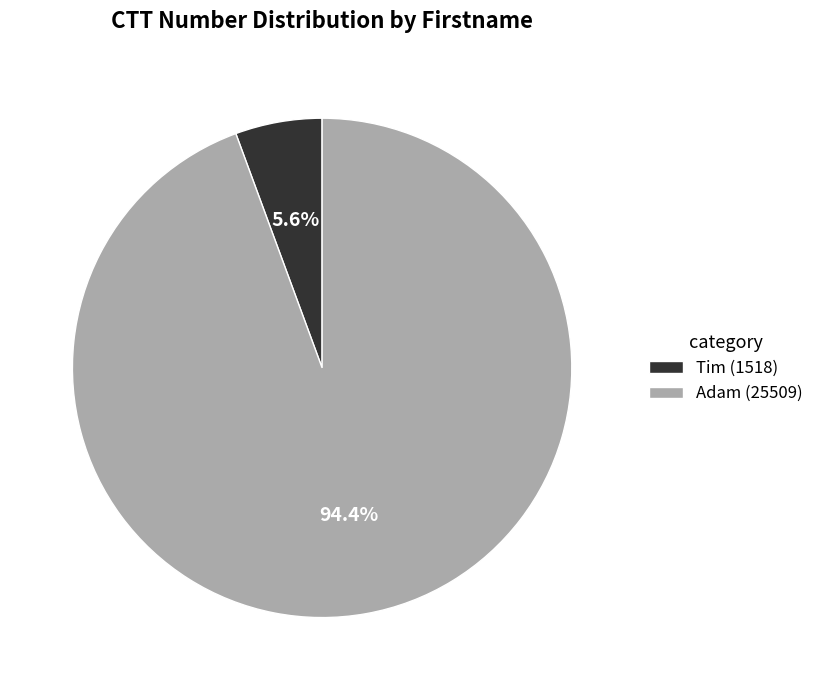

What percentage do Tim and Adam together represent?

100.0%